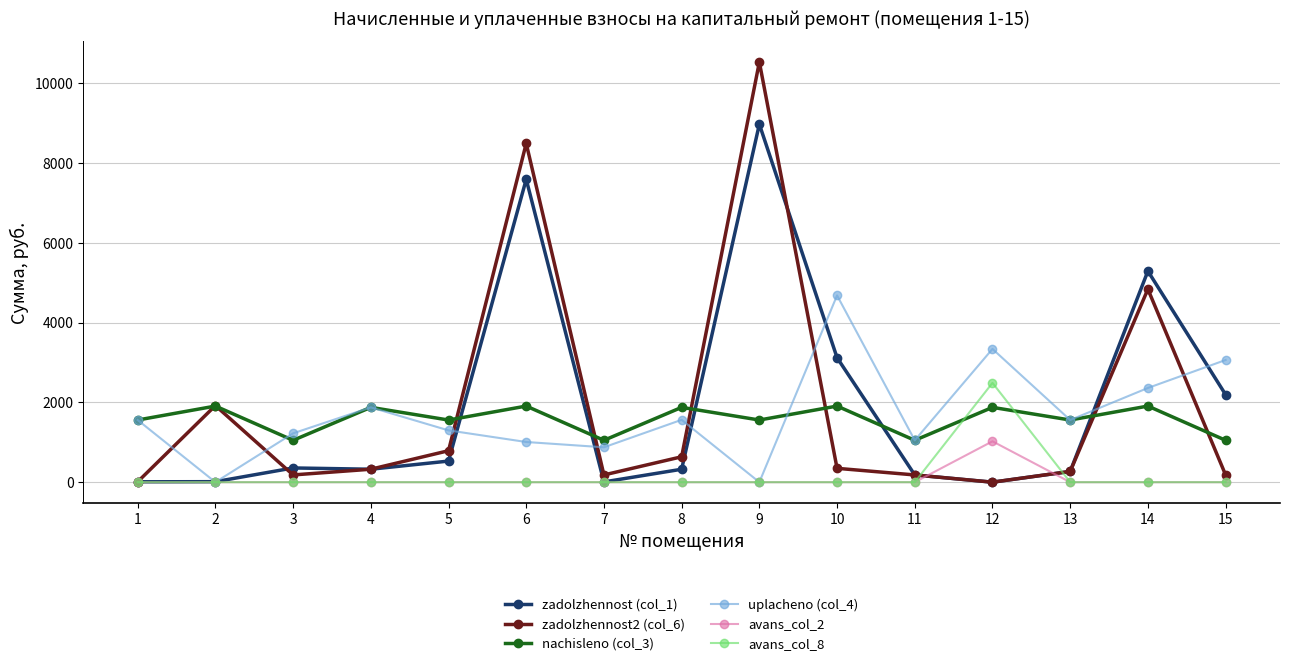

What is the highest value of the uplacheno (col_4) series?

4682.4